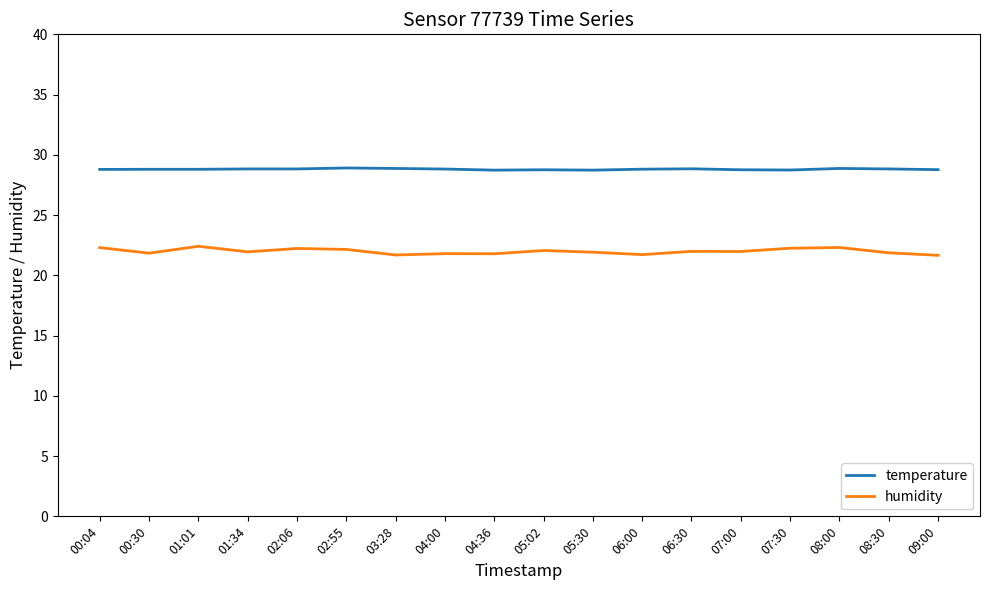

Which series has the widest spread of values?

humidity